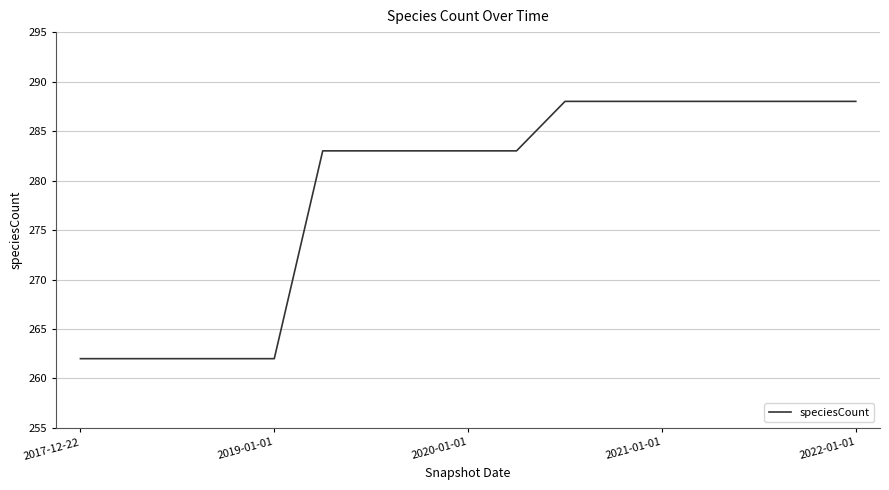

What is the difference between the maximum and minimum values?

26